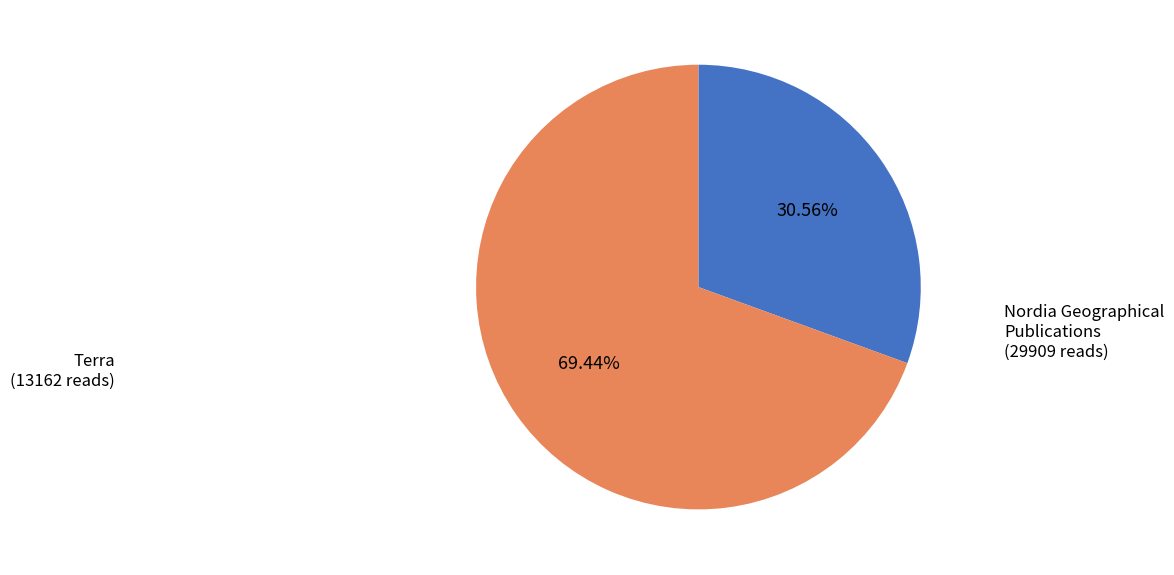

What is the ratio of the value at Terra to the value at Nordia Geographical Publications?

0.4